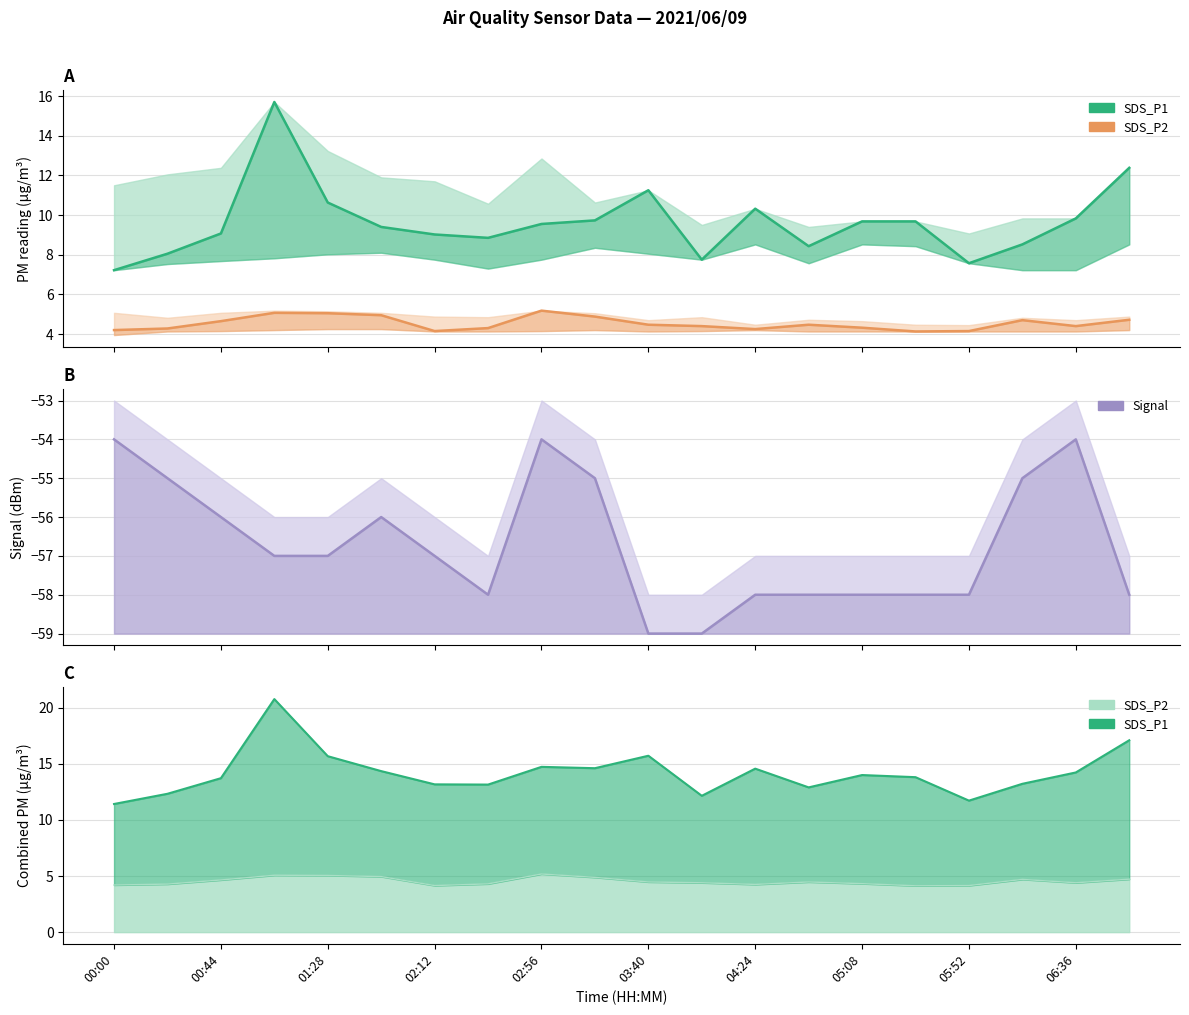

True or false: SDS_P1 and SDS_P2 intersect in this chart.

False